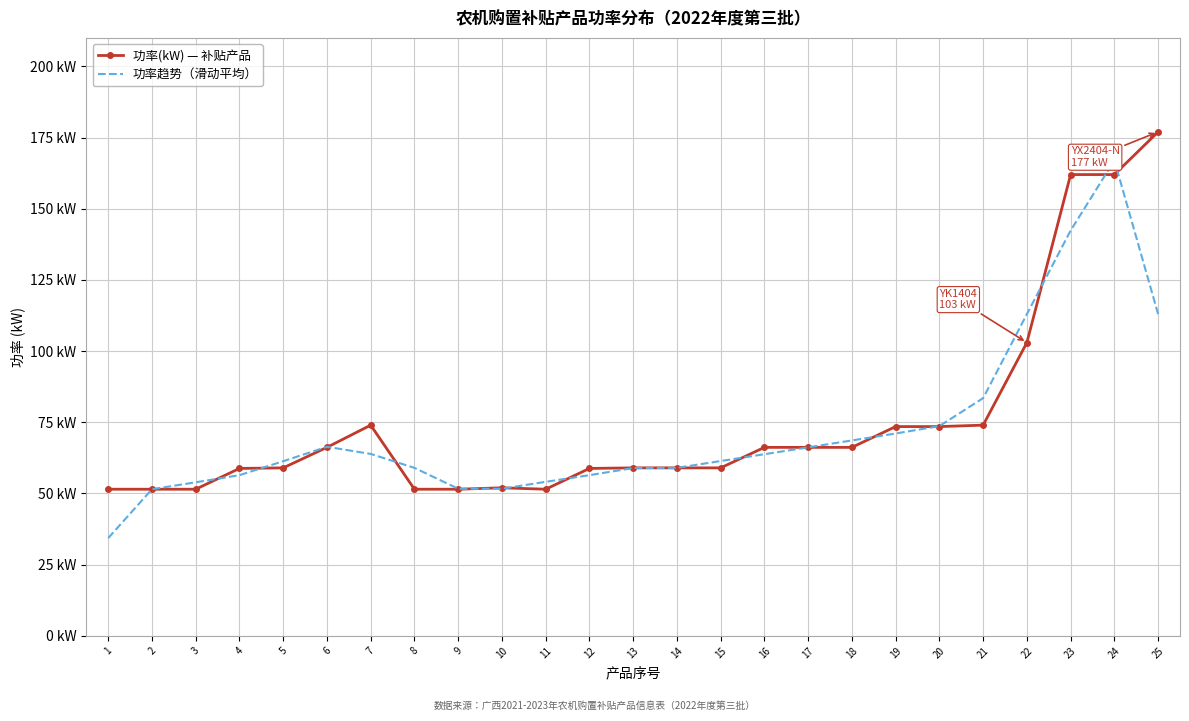

Is it true that 功率(kW) — 补贴产品 equals 66.2 at 16?

True